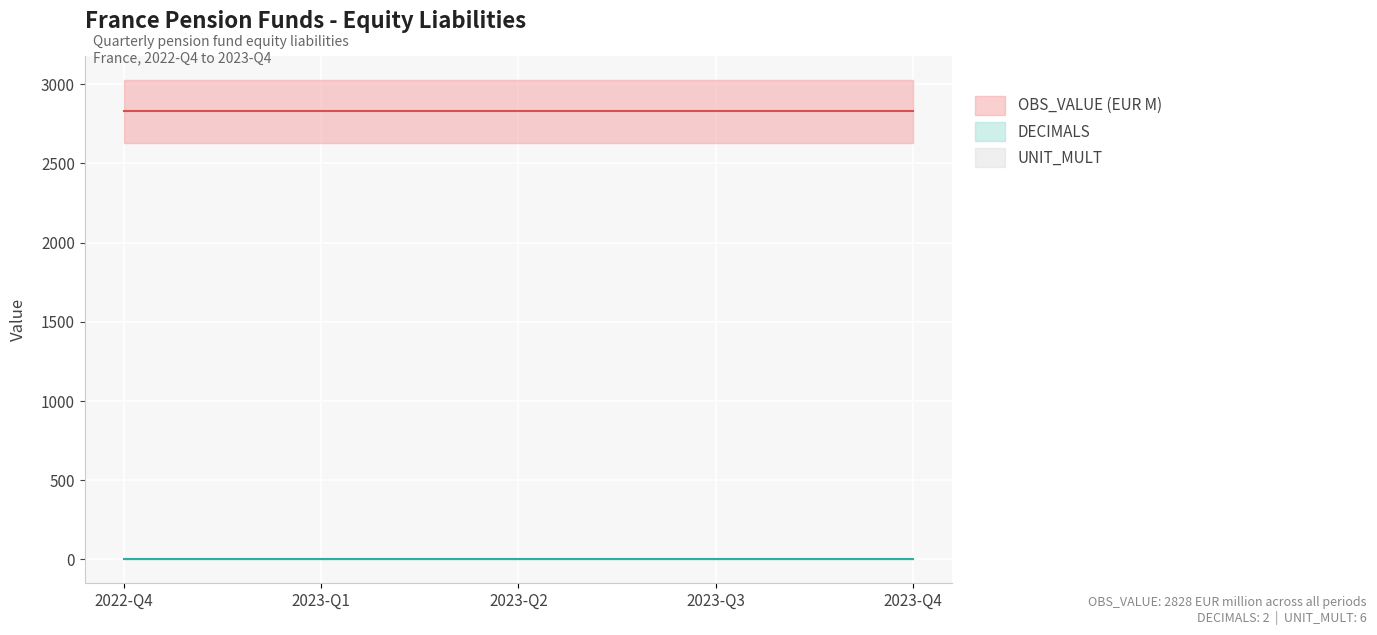

Is it true that OBS_VALUE line equals 4914 at 2022-Q4?

False